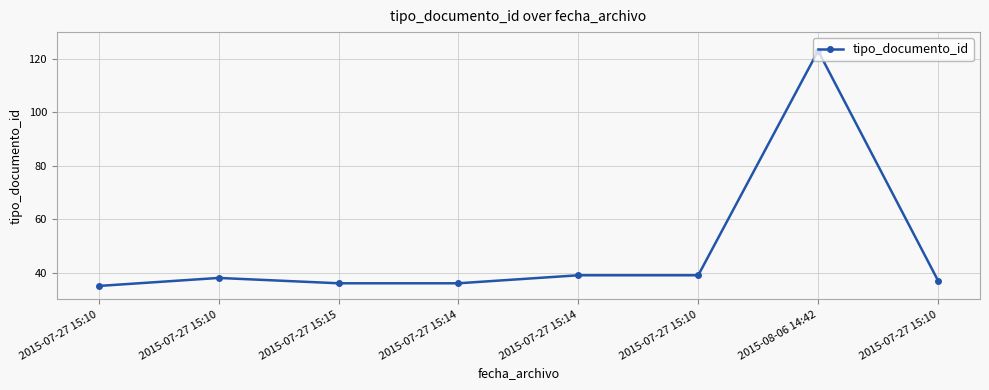

At which category does the chart reach its minimum across all series?

2015-07-27 15:10